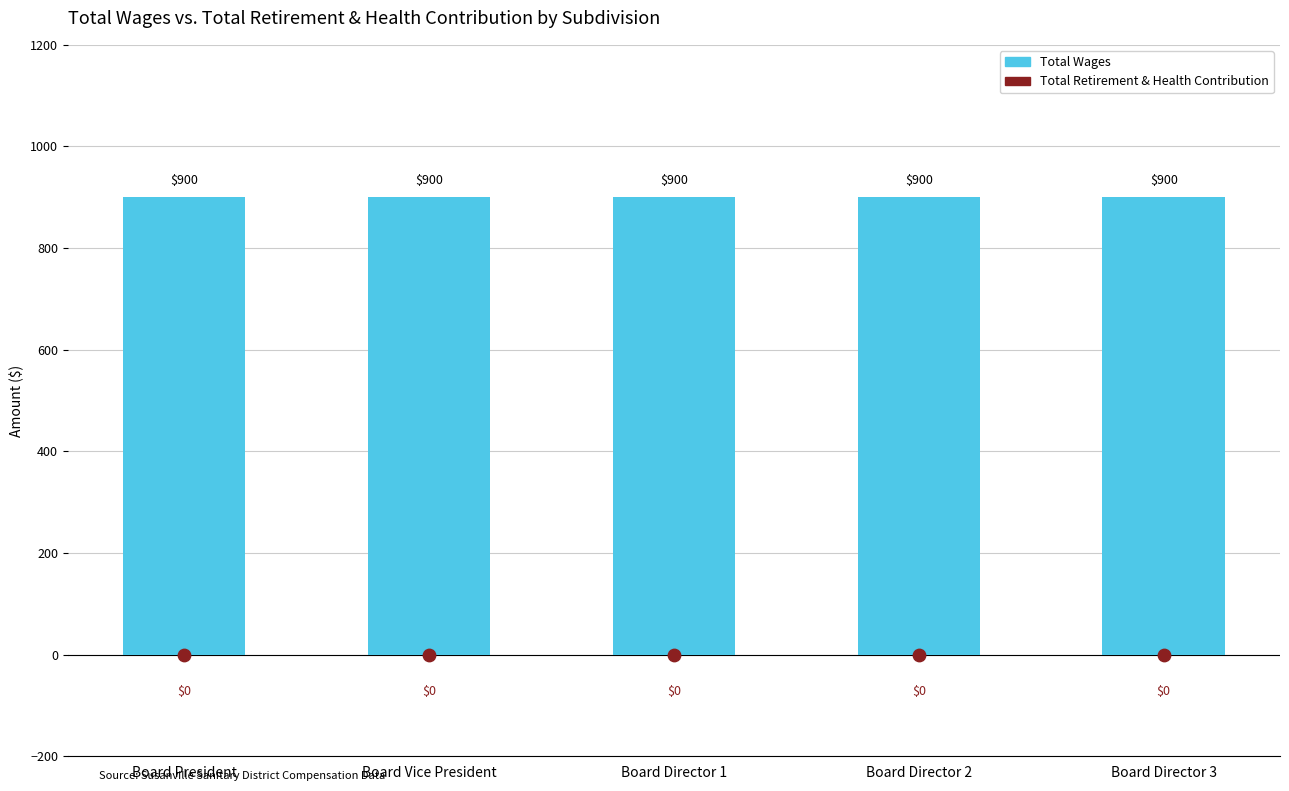

Which series has the largest Y range (max minus min)?

Total Wages